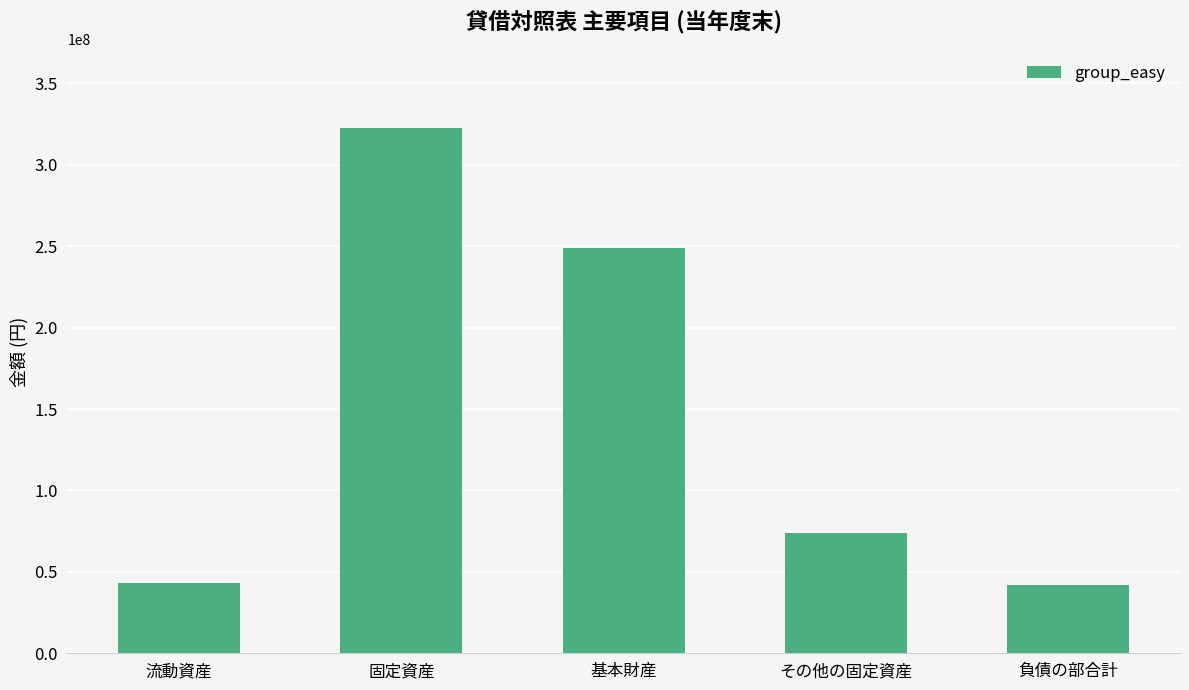

Does the chart contain stacked bars?

No